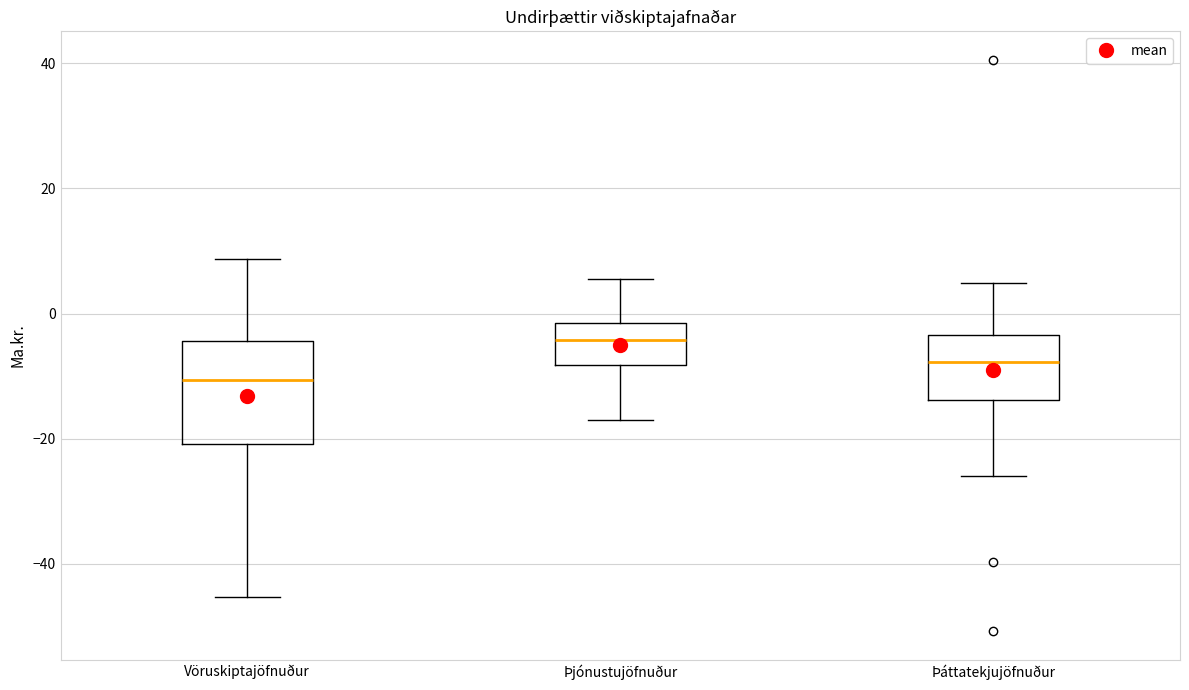

Reading left to right, read every box against the y-axis: the position of its median line, the range the box covers, and the ends of its whiskers. The values are not printed on the chart, so give them approximately, as read against the axis.

Vöruskiptajöfnuður: median -10, box -20 to -4, whiskers -46 to 8
Þjónustujöfnuður: median -4, box -8 to -2, whiskers -18 to 6
Þáttatekjujöfnuður: median -8, box -14 to -4, whiskers -26 to 4